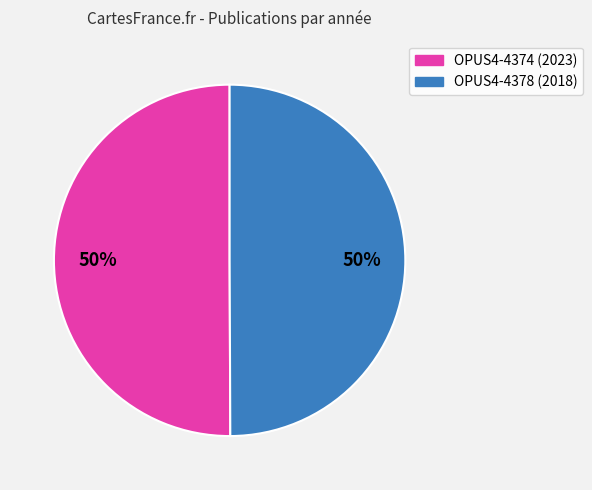

What is the ratio of the value at OPUS4-4378 to the value at OPUS4-4374?

1.0